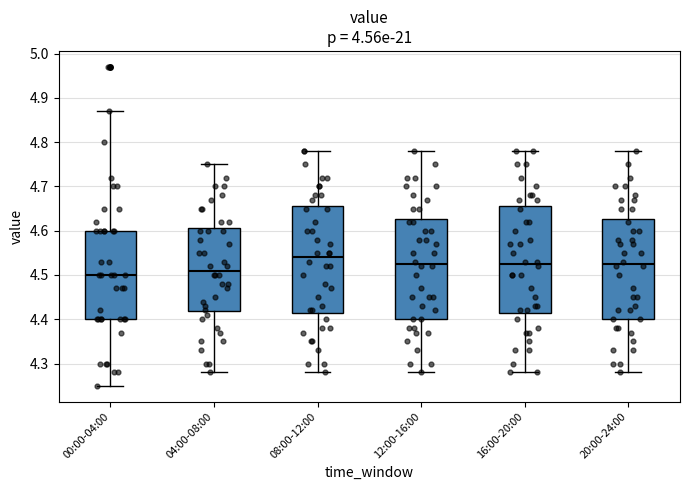

Where does the lower whisker of the box for 08:00-12:00 end on the y-axis? The values are not printed on the chart, so give them approximately, as read against the axis.

4.28